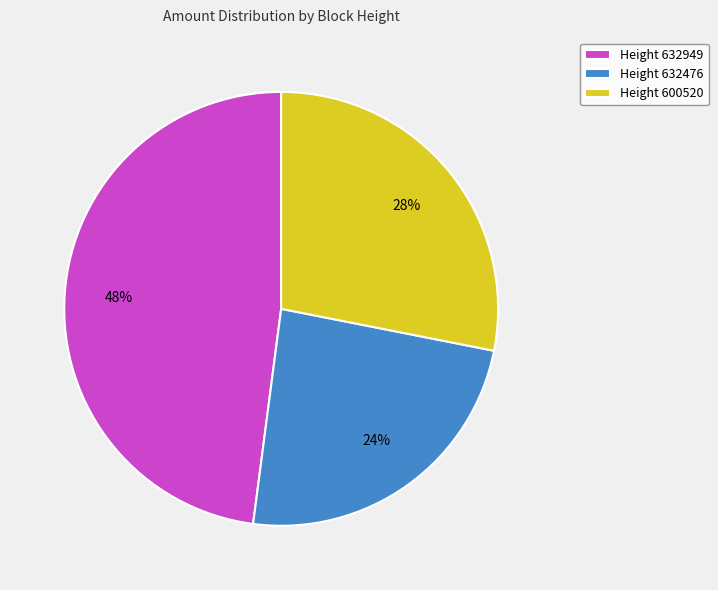

How many slices are in this pie chart?

3